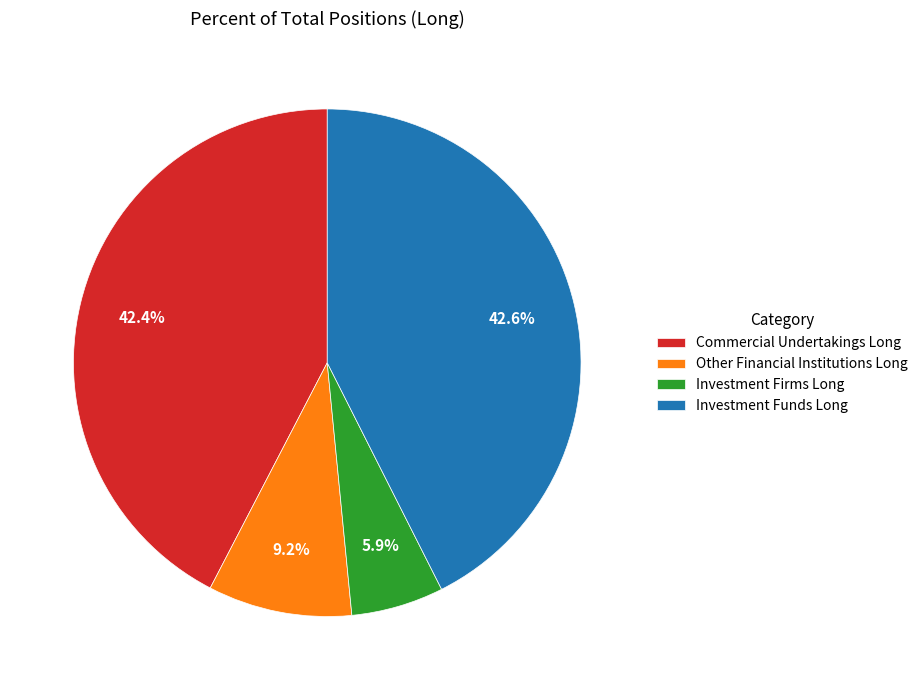

Which slice is the smallest?

Investment Firms Long